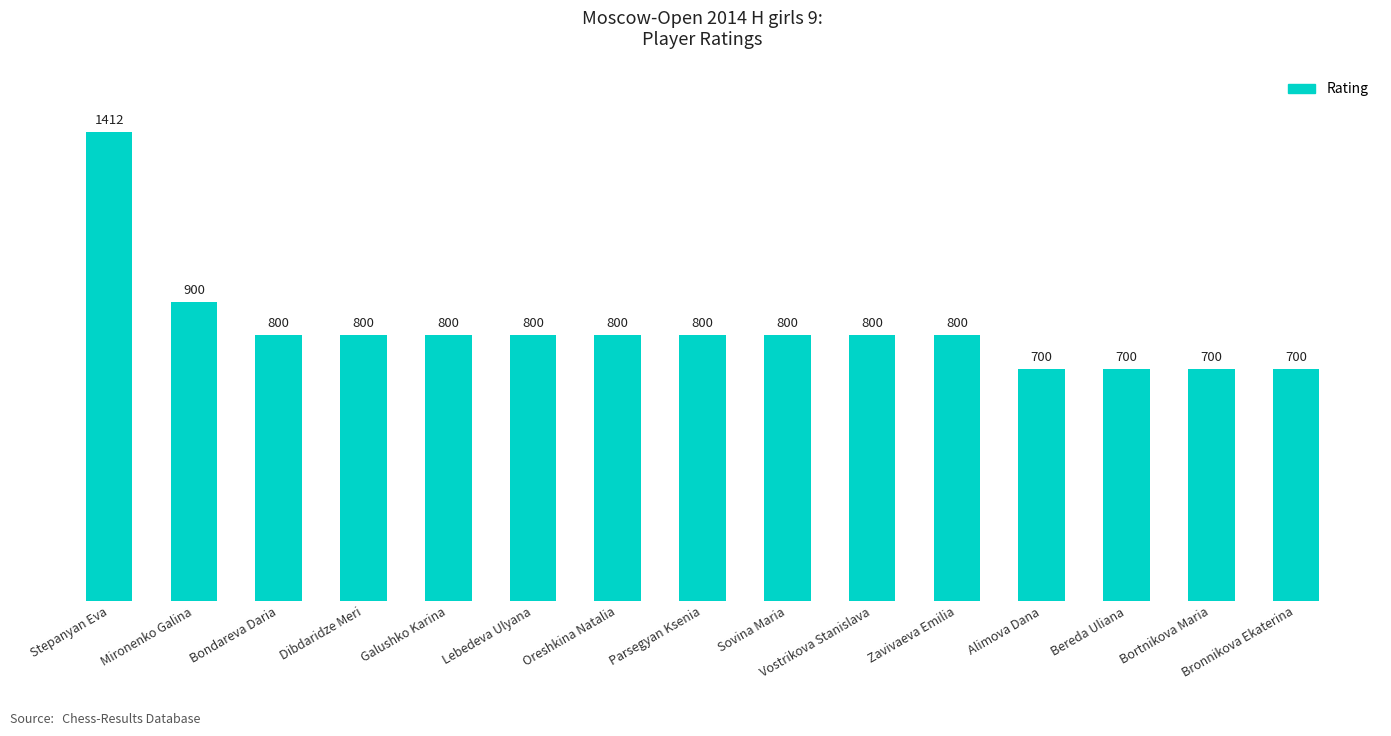

What is the ratio of the value at Dibdaridze Meri to the value at Bondareva Daria?

1.0